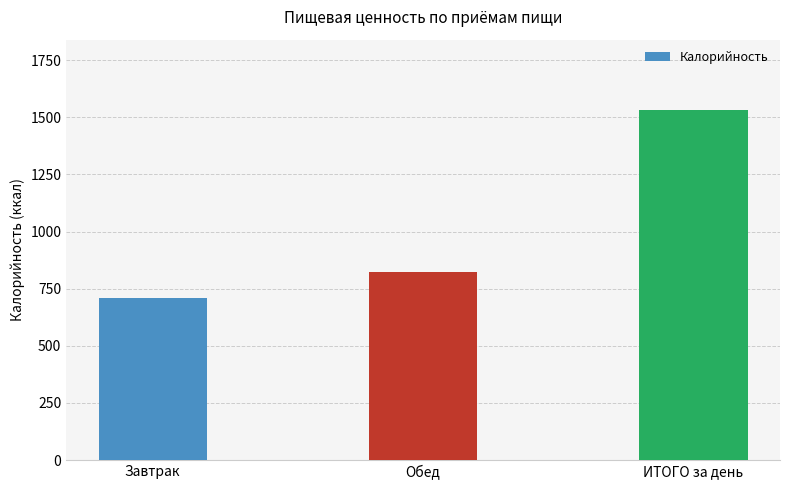

Are the bars grouped side by side (vs. stacked)?

No